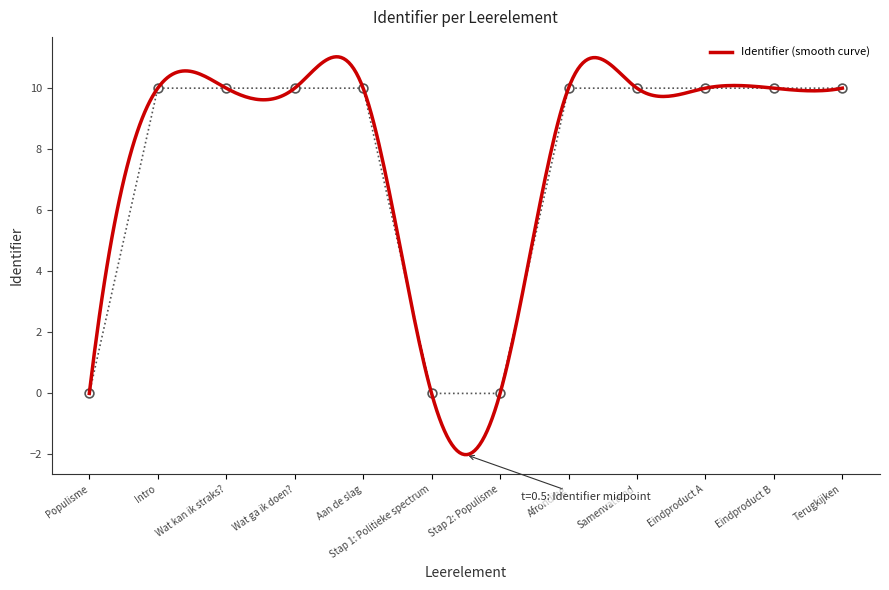

Between Samenvattend and Wat ga ik doen?, which is larger?

Samenvattend